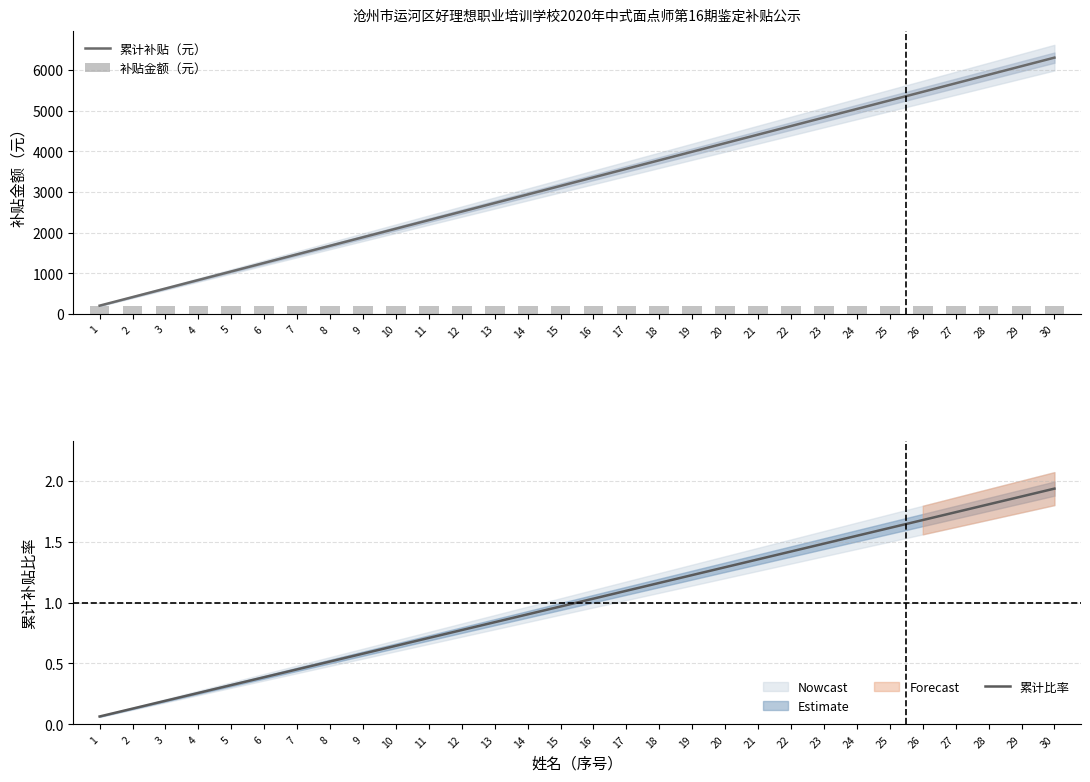

Reading left to right, what are all the values shown in this chart?

累计补贴（元）: 1=210.0	2=420.0	3=630.0	4=840.0	5=1050.0	6=1260.0	7=1470.0	8=1680.0	9=1890.0	10=2100.0	11=2310.0	12=2520.0	13=2730.0	14=2940.0	15=3150.0	16=3360.0	17=3570.0	18=3780.0	19=3990.0	20=4200.0	21=4410.0	22=4620.0	23=4830.0	24=5040.0	25=5250.0	26=5460.0	27=5670.0	28=5880.0	29=6090.0	30=6300.0
补贴金额（元）: 1=210.0	2=210.0	3=210.0	4=210.0	5=210.0	6=210.0	7=210.0	8=210.0	9=210.0	10=210.0	11=210.0	12=210.0	13=210.0	14=210.0	15=210.0	16=210.0	17=210.0	18=210.0	19=210.0	20=210.0	21=210.0	22=210.0	23=210.0	24=210.0	25=210.0	26=210.0	27=210.0	28=210.0	29=210.0	30=210.0
累计比率: 1=0.1	2=0.1	3=0.2	4=0.3	5=0.3	6=0.4	7=0.5	8=0.5	9=0.6	10=0.6	11=0.7	12=0.8	13=0.8	14=0.9	15=1.0	16=1.0	17=1.1	18=1.2	19=1.2	20=1.3	21=1.4	22=1.4	23=1.5	24=1.5	25=1.6	26=1.7	27=1.7	28=1.8	29=1.9	30=1.9